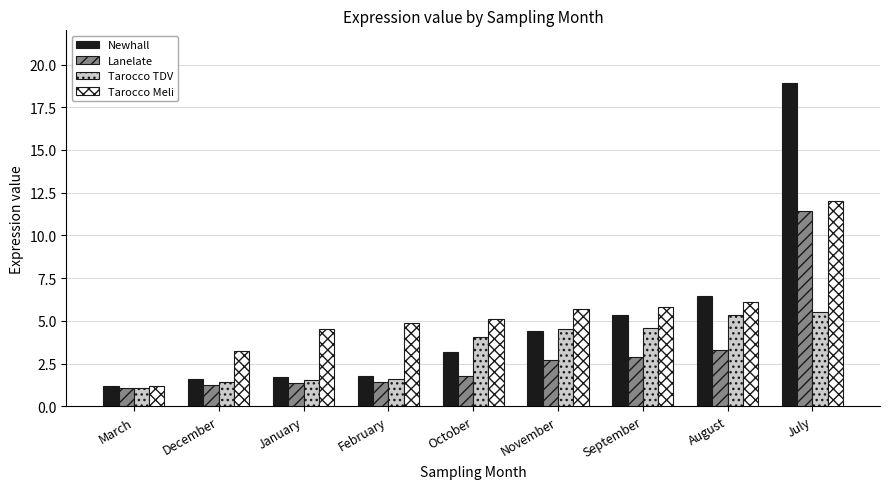

Rank the series by their maximum value, from highest to lowest.

Newhall, Tarocco Meli, Lanelate, Tarocco TDV